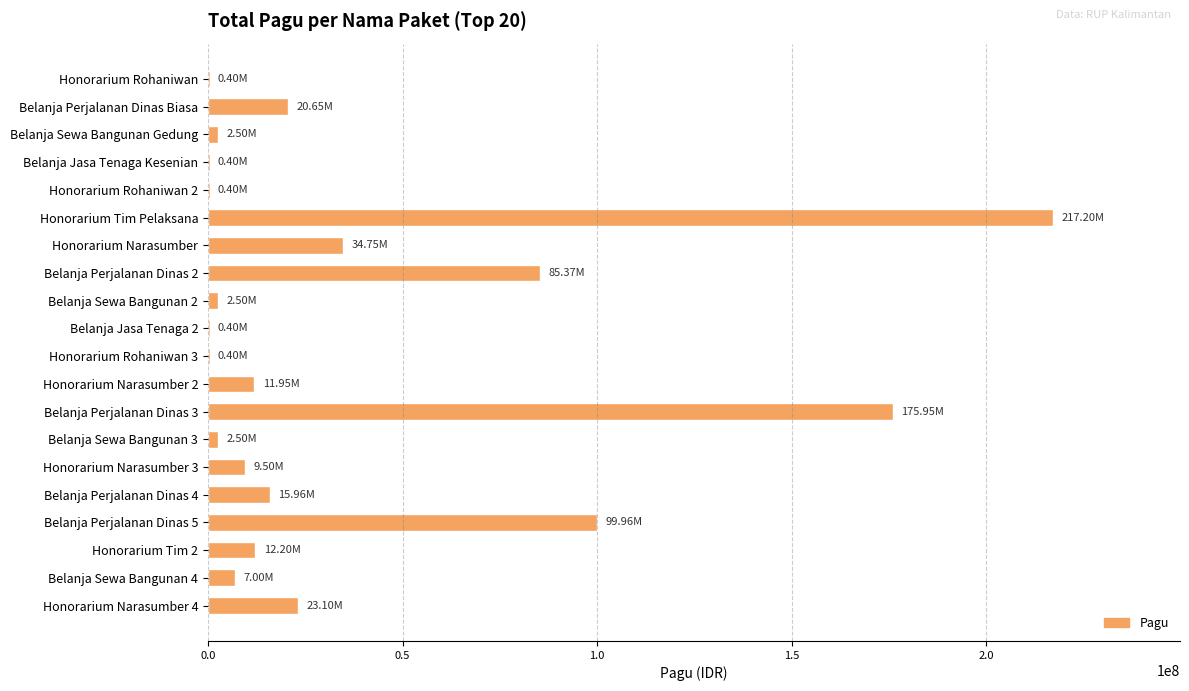

What is the sum of all values?

723083000